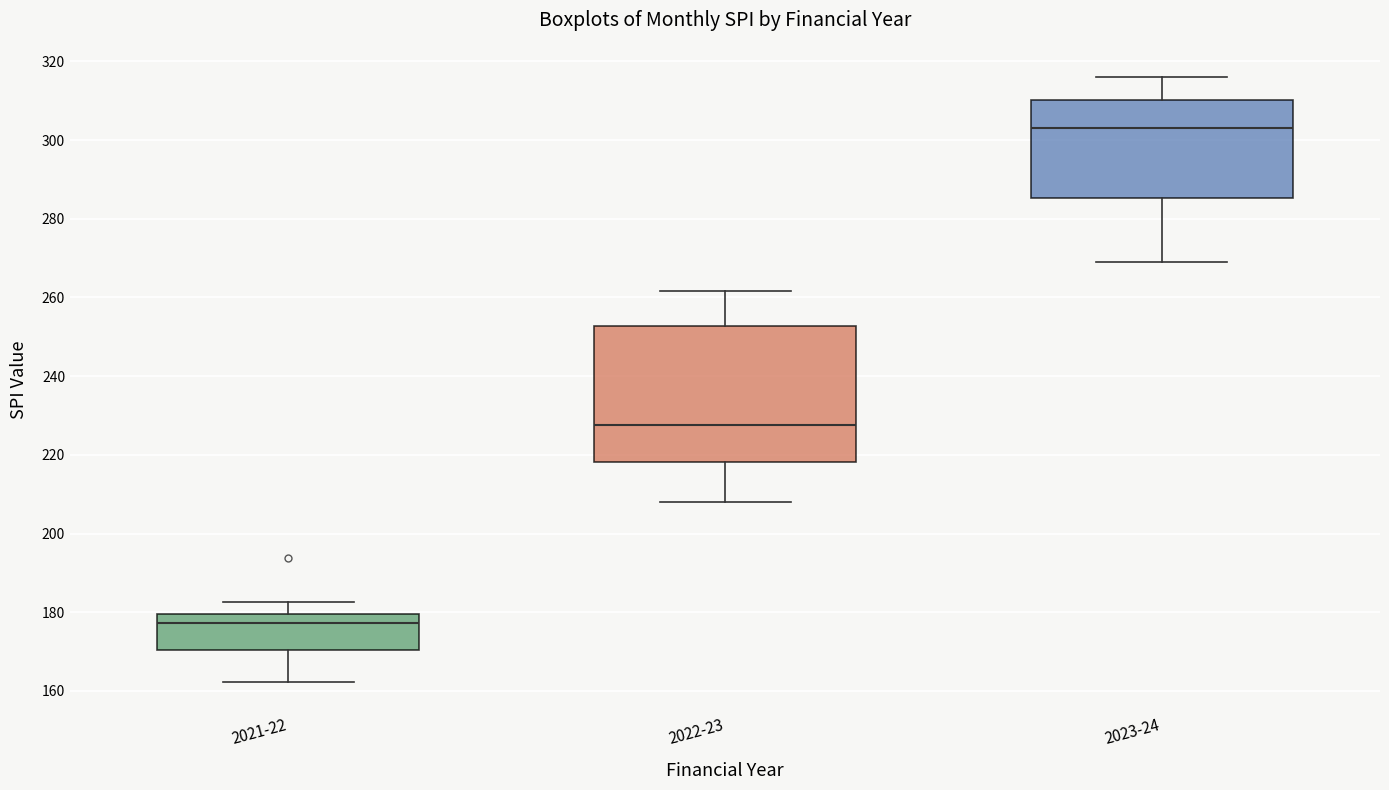

Reading left to right, read every box against the y-axis: the position of its median line, the range the box covers, and the ends of its whiskers. The values are not printed on the chart, so give them approximately, as read against the axis.

2021-22: median 178, box 170 to 180, whiskers 162 to 182
2022-23: median 228, box 218 to 252, whiskers 208 to 262
2023-24: median 304, box 286 to 310, whiskers 268 to 316